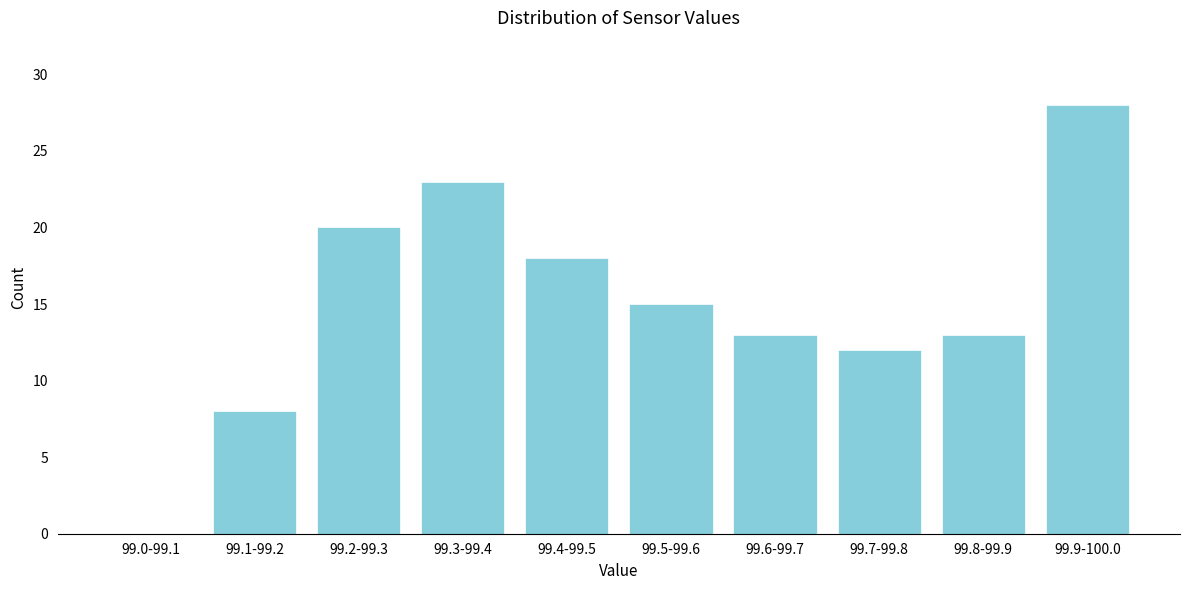

What is the sum of all values?

150